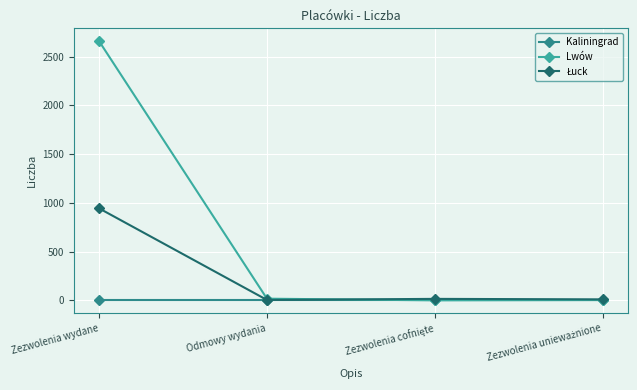

Which series has the largest total across all categories?

Lwów